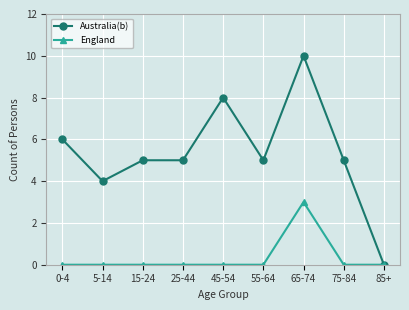

Reading left to right, list all the values displayed in this chart.

Australia(b): 6	4	5	5	8	5	10	5	0
England: 0	0	0	0	0	0	3	0	0